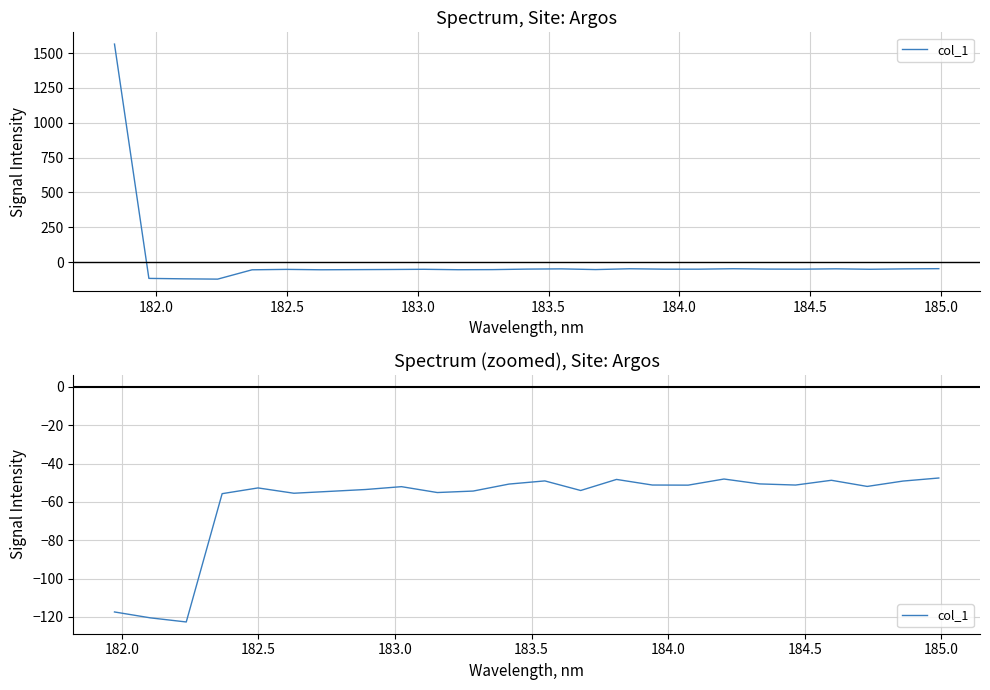

What is the minimum value shown in the chart?

-122.6